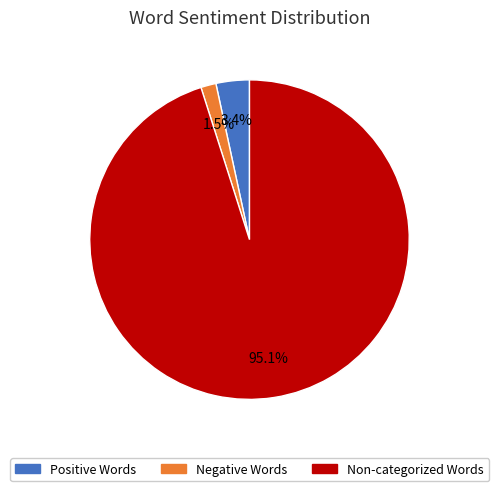

Is there a majority slice in this chart?

Yes